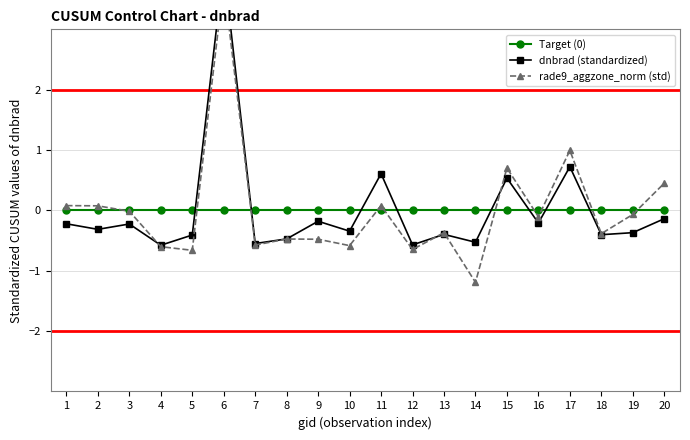

What is the difference between the rade9_aggzone_norm (std) values at 14 and 1?

1.3